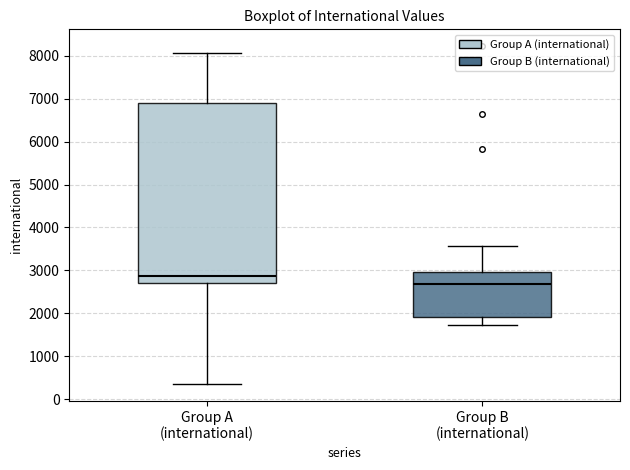

Reading left to right, read every box against the y-axis: the position of its median line, the range the box covers, and the ends of its whiskers. The values are not printed on the chart, so give them approximately, as read against the axis.

Group A (international): median 2900, box 2700 to 6900, whiskers 400 to 8100
Group B (international): median 2700, box 1900 to 3000, whiskers 1700 to 3600